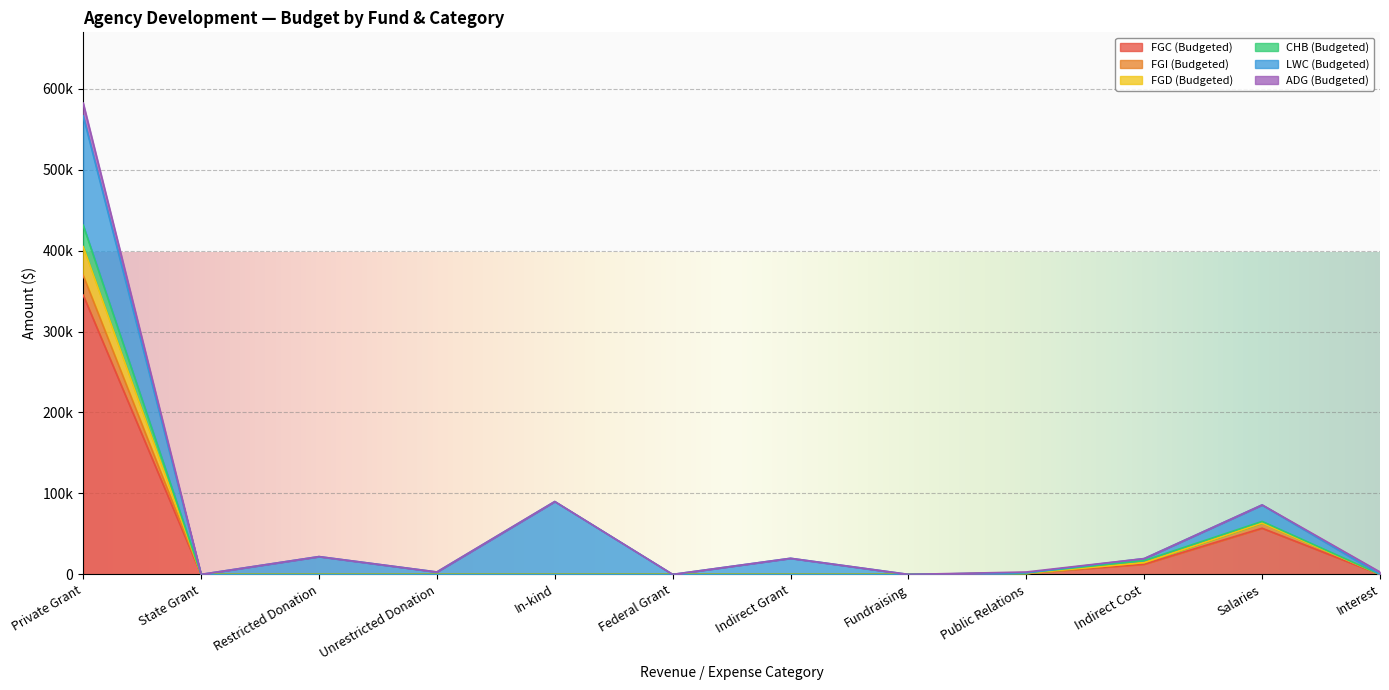

What position from the left is Indirect Grant?

7